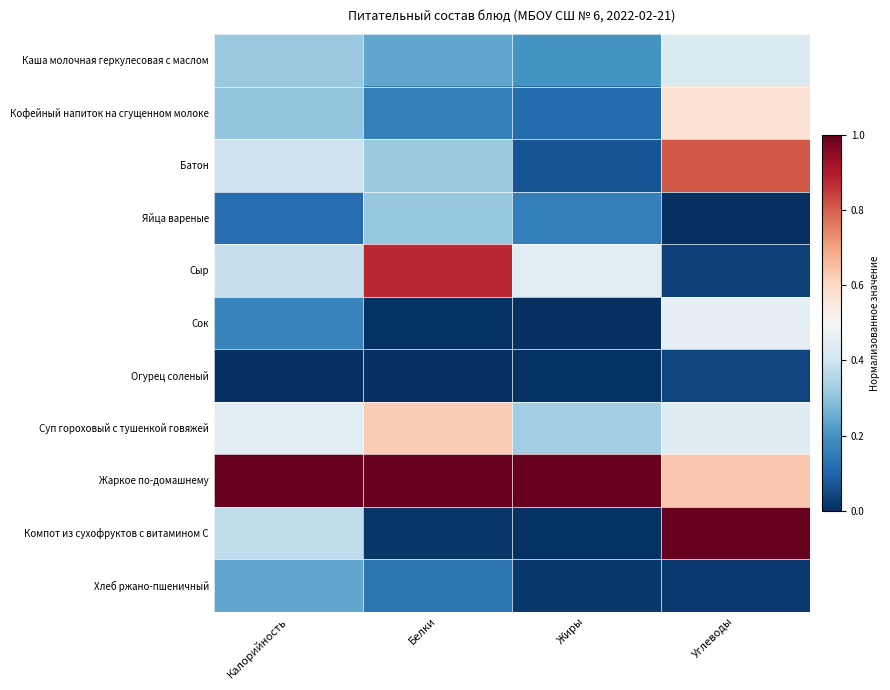

Which has a higher value, Белки or Углеводы?

Углеводы